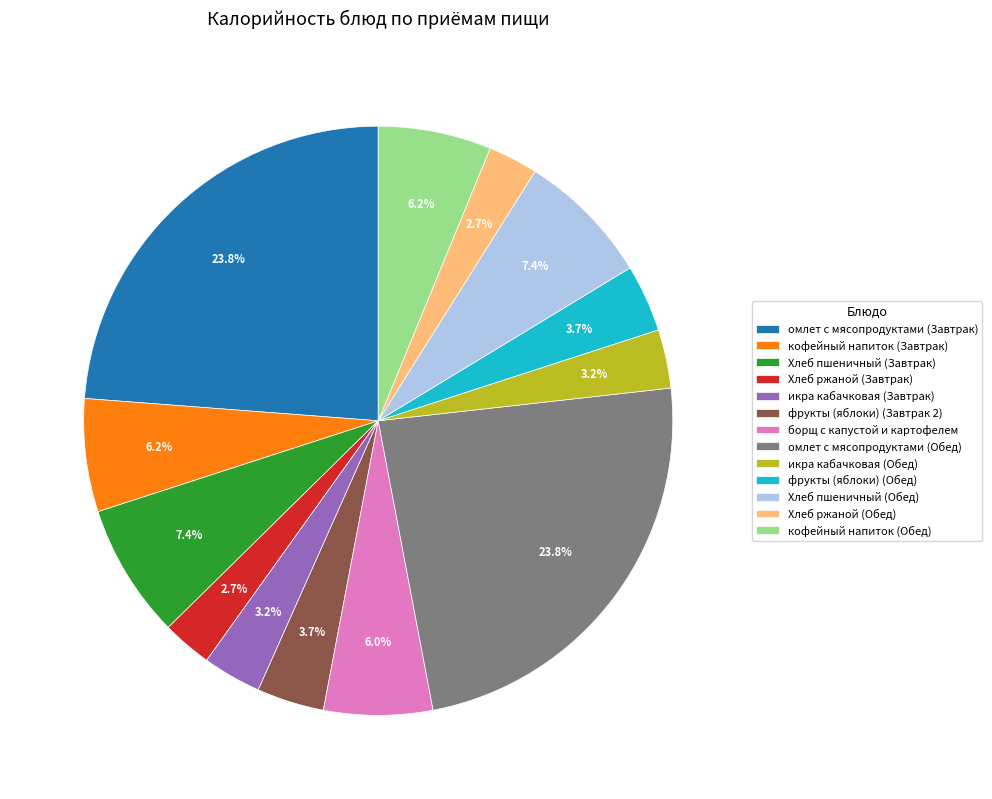

What percentage do Хлеб ржаной (Завтрак) and омлет с мясопродуктами (Завтрак) together represent?

26.5%